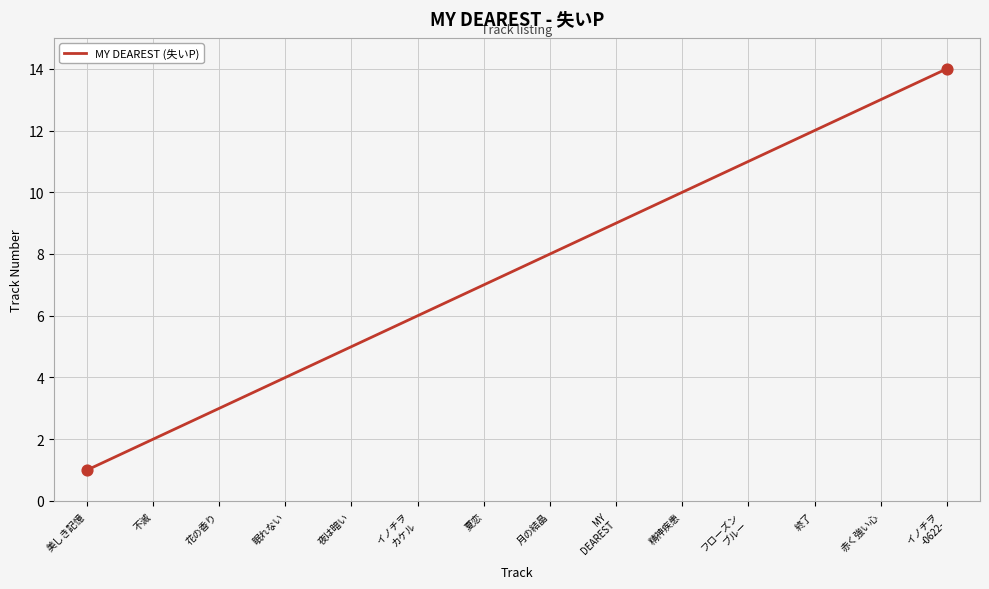

What is the change in value from 不滅 to 月の結晶?

+6